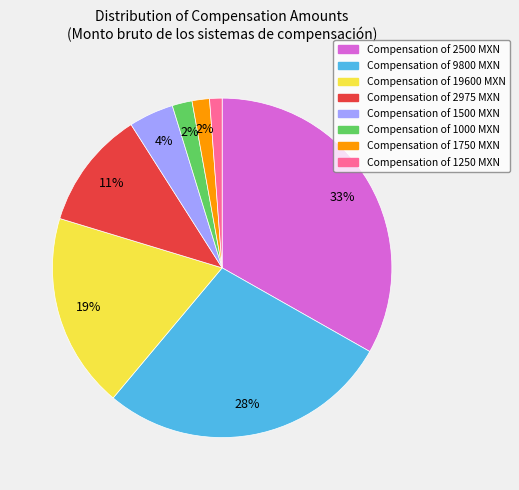

To the nearest percent, what is the difference between the largest and smallest slice percentages?

32%